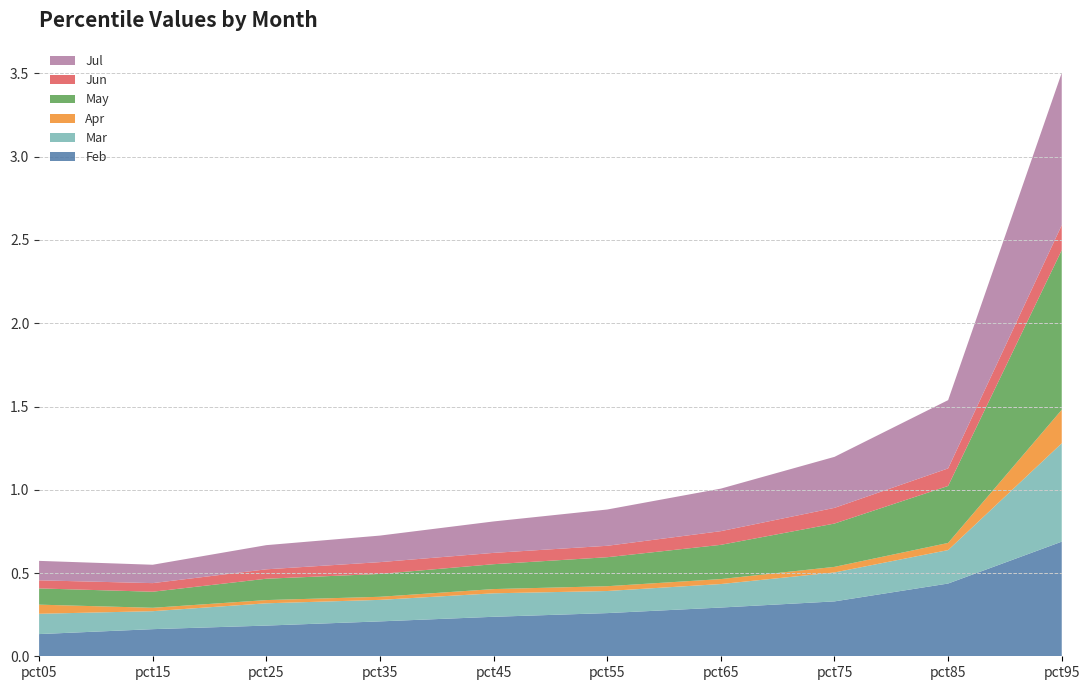

Reading left to right, transcribe all the data shown in this chart.

Feb: pct05=0.1	pct15=0.2	pct25=0.2	pct35=0.2	pct45=0.2	pct55=0.3	pct65=0.3	pct75=0.3	pct85=0.4	pct95=0.7
Mar: pct05=0.1	pct15=0.1	pct25=0.1	pct35=0.1	pct45=0.1	pct55=0.1	pct65=0.1	pct75=0.2	pct85=0.2	pct95=0.6
Apr: pct05=0.1	pct15=0.0	pct25=0.0	pct35=0.0	pct45=0.0	pct55=0.0	pct65=0.0	pct75=0.0	pct85=0.0	pct95=0.2
May: pct05=0.1	pct15=0.1	pct25=0.1	pct35=0.1	pct45=0.1	pct55=0.2	pct65=0.2	pct75=0.3	pct85=0.3	pct95=1.0
Jun: pct05=0.0	pct15=0.1	pct25=0.1	pct35=0.1	pct45=0.1	pct55=0.1	pct65=0.1	pct75=0.1	pct85=0.1	pct95=0.1
Jul: pct05=0.1	pct15=0.1	pct25=0.1	pct35=0.2	pct45=0.2	pct55=0.2	pct65=0.3	pct75=0.3	pct85=0.4	pct95=0.9